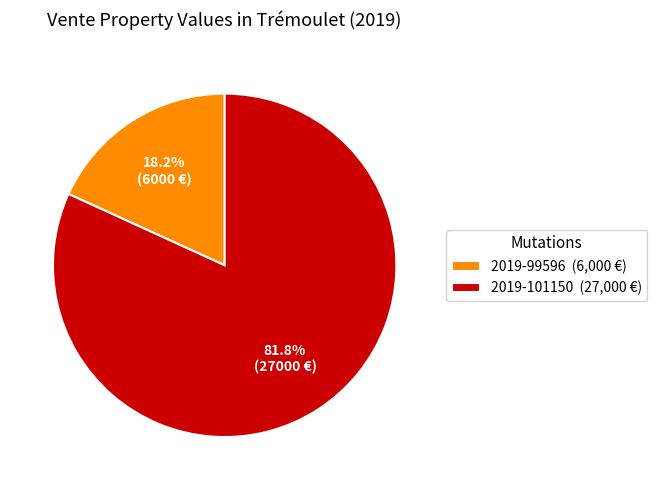

What percentage is NOT represented by 2019-99596?

81.8%